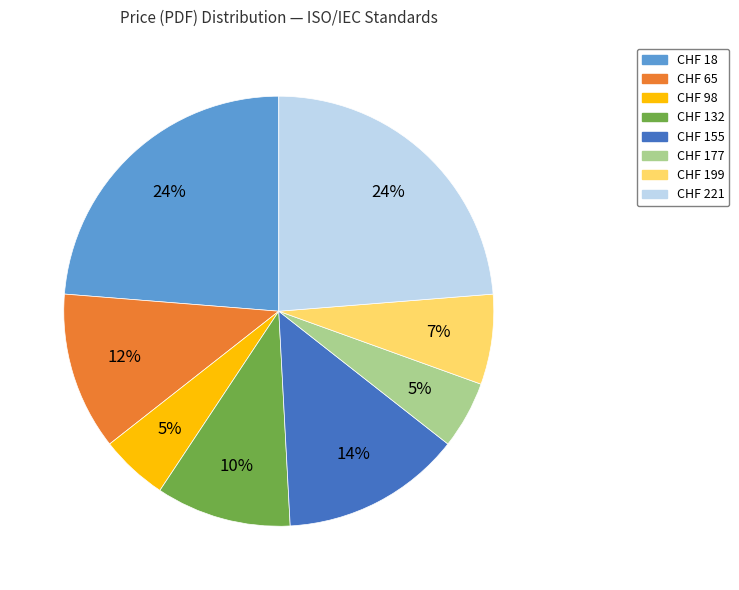

Combined, do CHF 98 and CHF 18 account for over 50%?

No